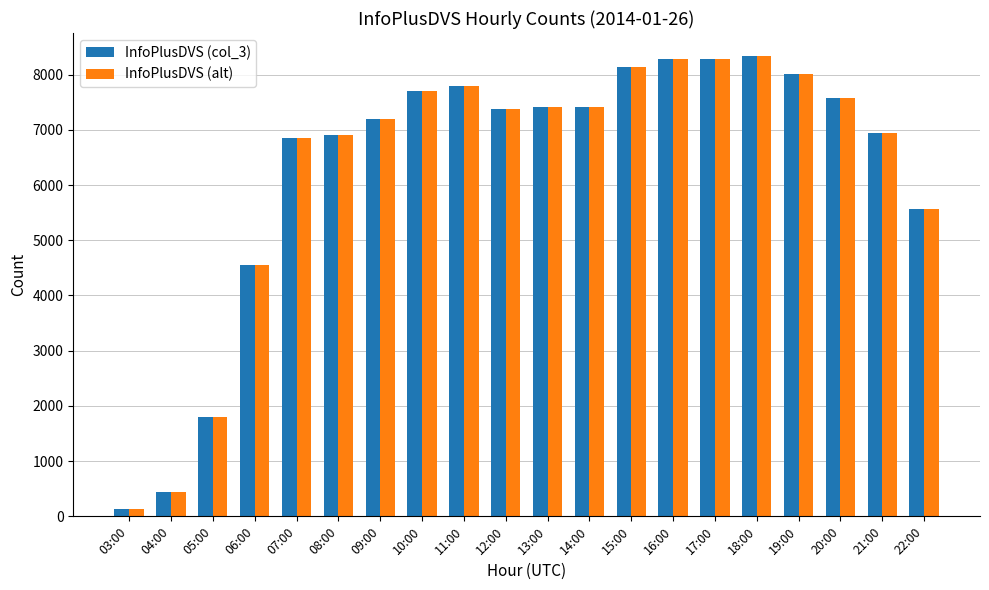

How many bars are there in each group?

2